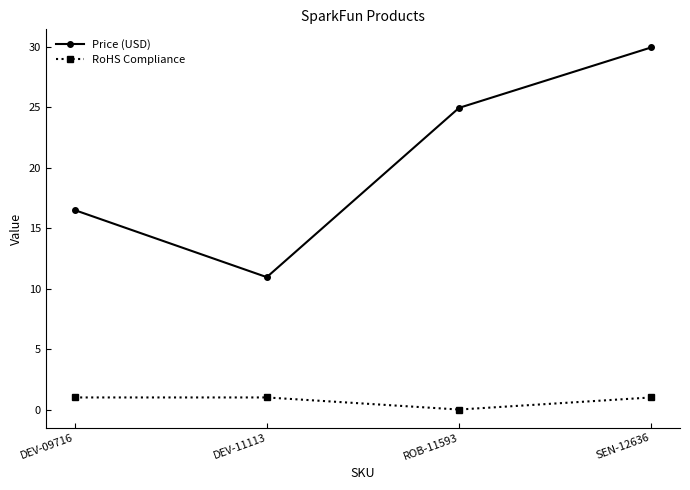

The RoHS Compliance series shows 1.0 at DEV-11113. True or false?

True